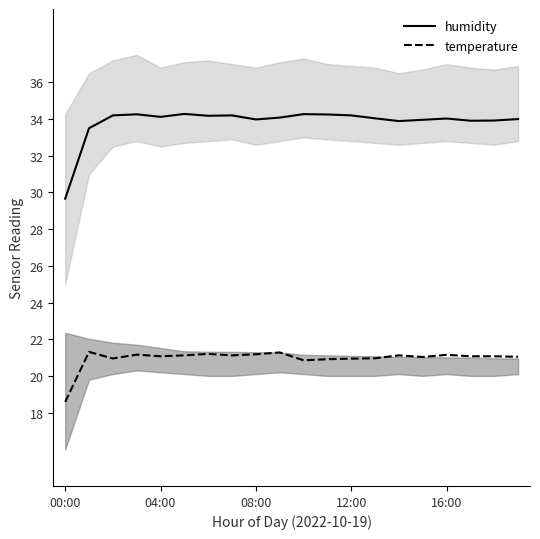

True or false: temperature has a value of 8.9 at 04:00.

False